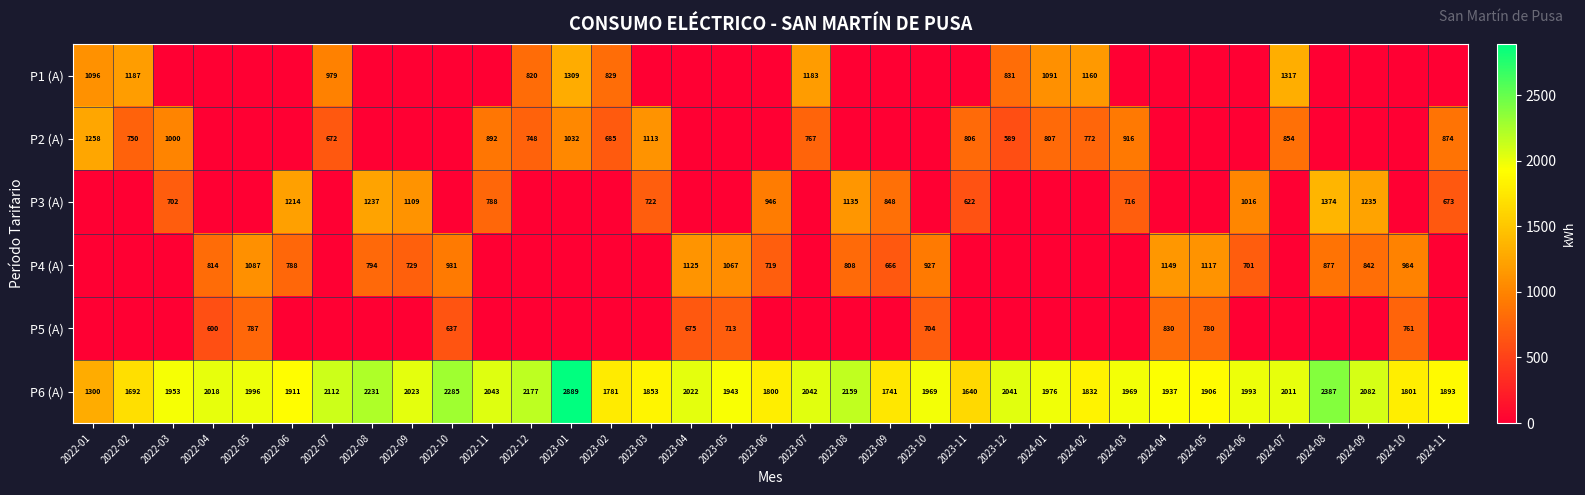

At how many categories does at least one series exceed 1483?

34